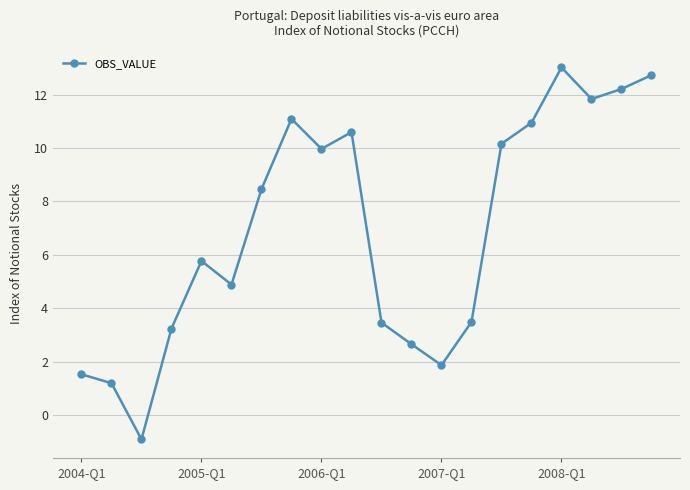

Reading right to left, transcribe all the data shown in this chart.

12.7	12.2	11.8	13.0	10.9	10.2	3.5	1.9	2.7	3.5	10.6	10.0	11.1	8.5	4.9	5.8	3.2	-0.9	1.2	1.5